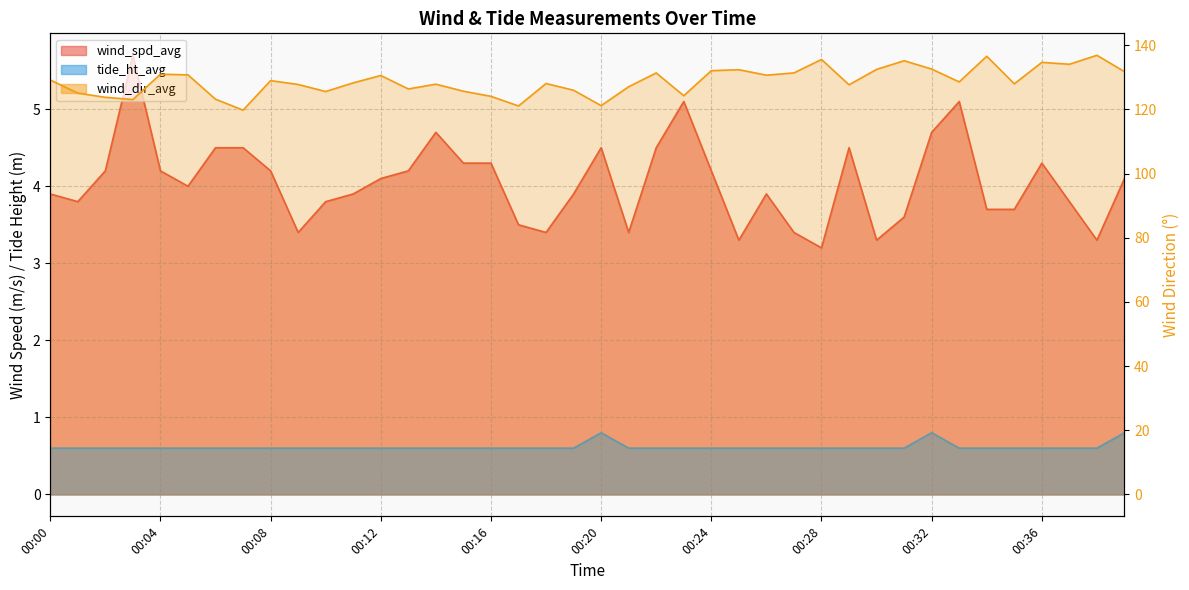

What is the value of the tide_ht_avg point at the 25th from the left?

0.6